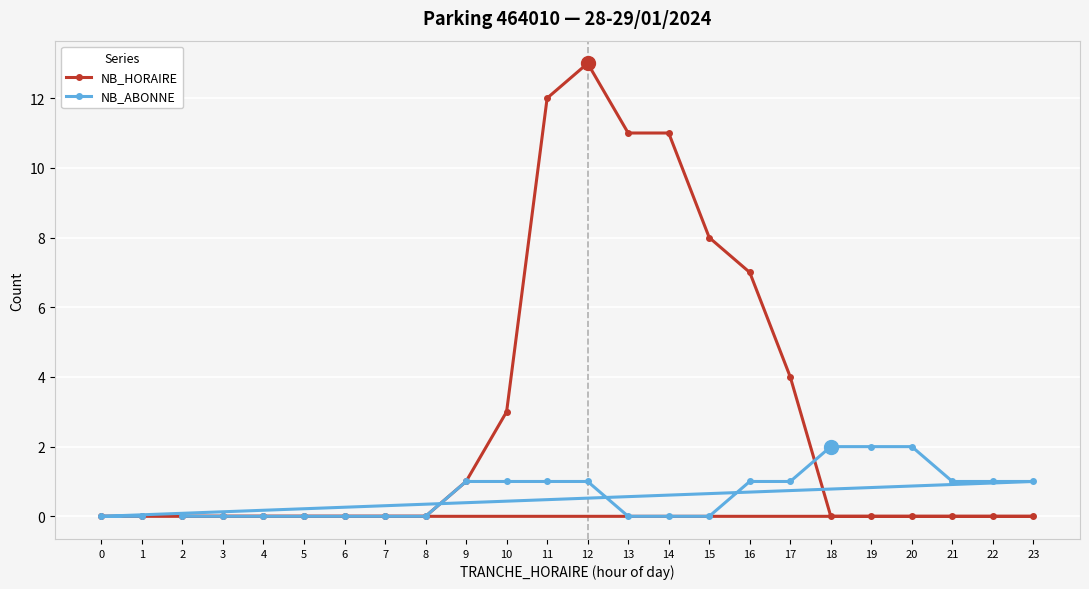

What are all the series names shown in the legend?

NB_HORAIRE, NB_ABONNE